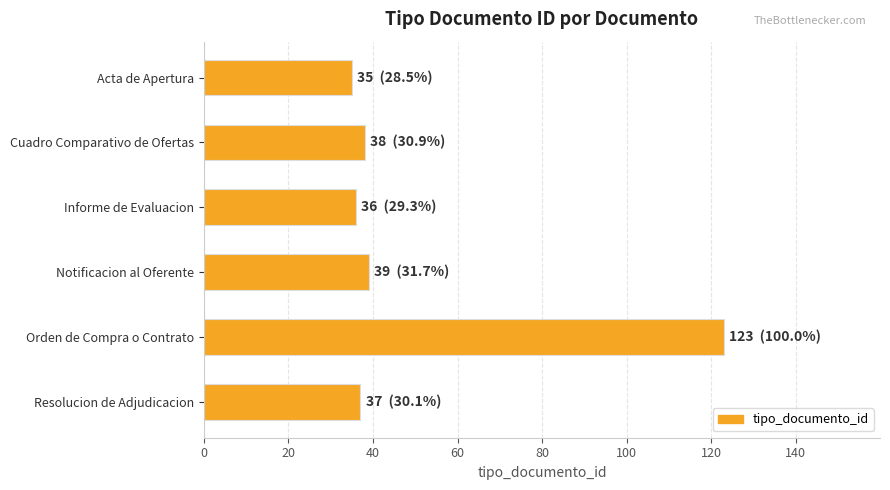

How many data points does each series have?

6